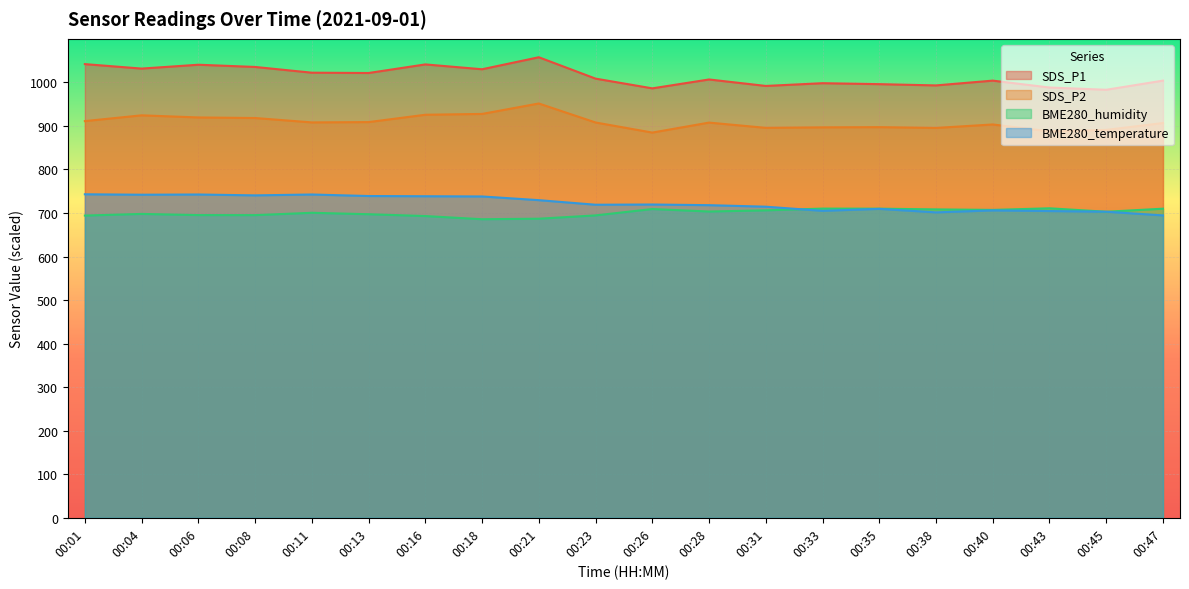

Reading right to left, transcribe all the data shown in this chart.

SDS_P1: 1004.0	983.0	988.2	1004.0	993.0	996.0	998.1	991.8	1006.7	986.3	1008.6	1057.8	1030.2	1041.3	1021.5	1022.3	1035.5	1040.5	1031.7	1042.0
SDS_P2: 906.6	890.9	887.5	903.4	895.4	897.2	896.7	895.6	907.6	884.7	907.9	951.5	927.5	925.6	908.8	908.1	918.2	919.5	924.3	911.1
BME280_humidity: 709.9	702.9	710.8	707.1	708.3	709.9	710.1	706.1	703.4	709.1	694.5	686.9	685.7	693.0	697.2	700.5	695.1	695.2	697.9	694.1
BME280_temperature: 694.5	703.0	704.5	706.0	701.5	709.5	705.0	714.5	718.0	719.5	719.0	729.5	738.0	738.5	739.0	742.5	740.5	742.5	742.0	743.0